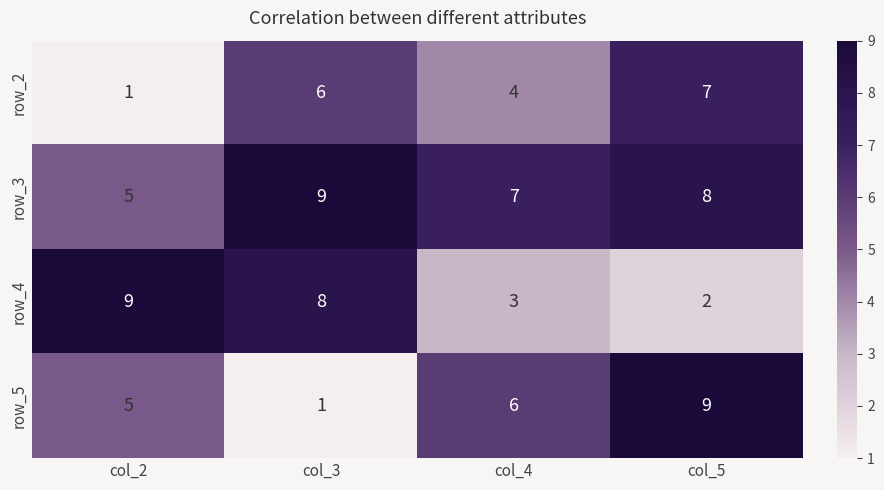

At which label does row_4 reach its minimum?

col_5